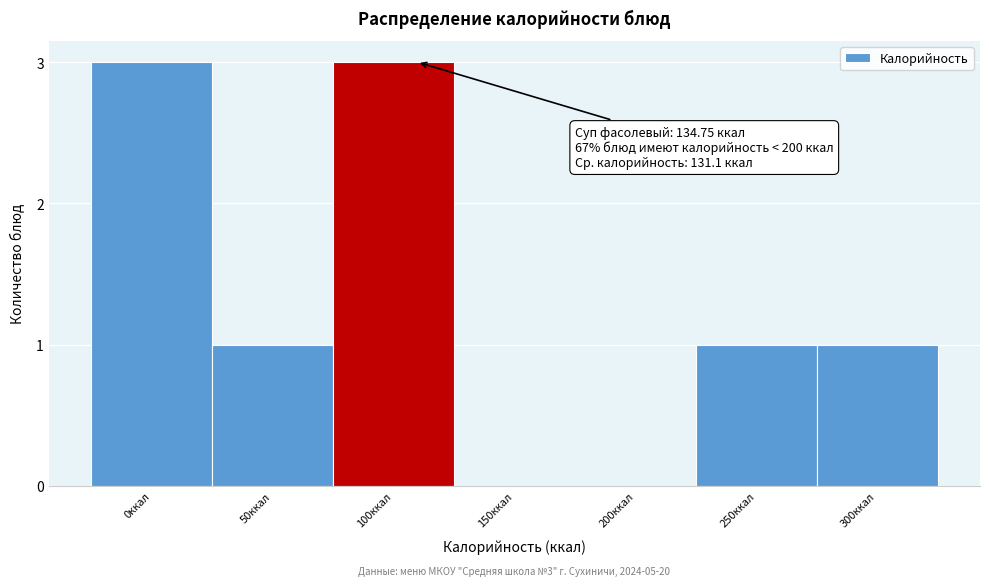

Reading left to right, extract all data points from this chart.

0ккал=3	50ккал=1	100ккал=3	150ккал=0	200ккал=0	250ккал=1	300ккал=1